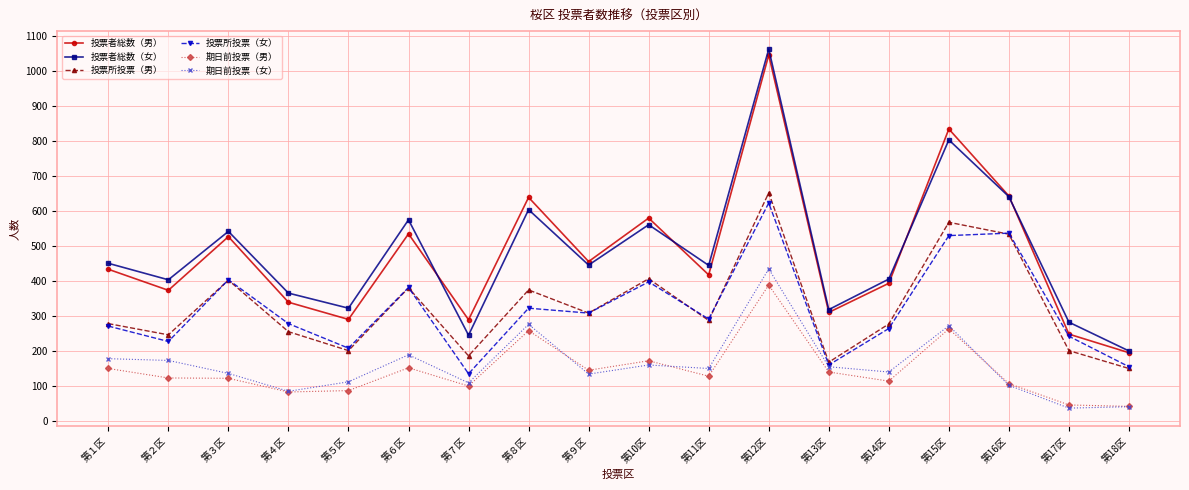

True or false: 投票者総数（女） and 期日前投票（女） intersect in this chart.

False